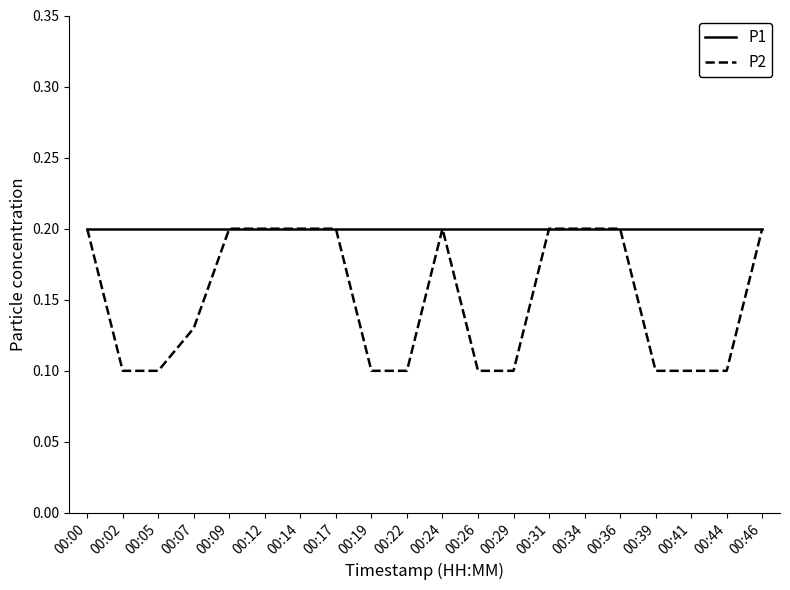

Which series has the largest range (max minus min)?

P2